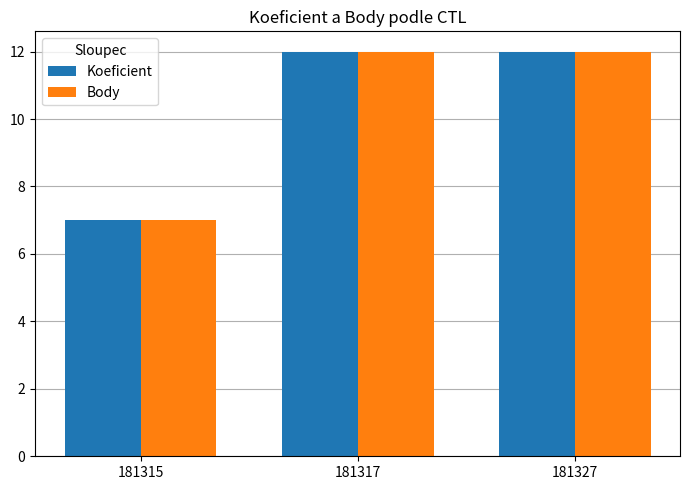

At how many categories does at least one series exceed 11?

2